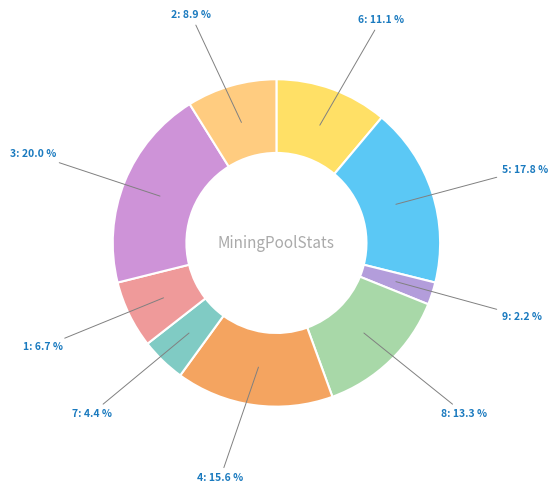

Combined, what portion of the pie is 4 and 3?

35.6%